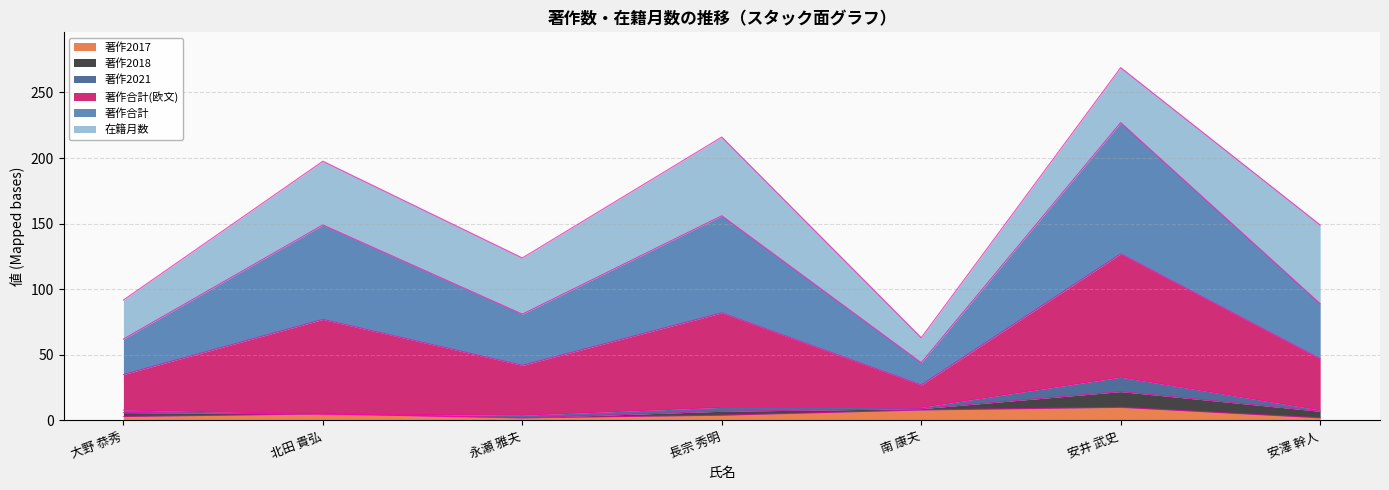

At which category is the sum across all series the highest?

安井 武史